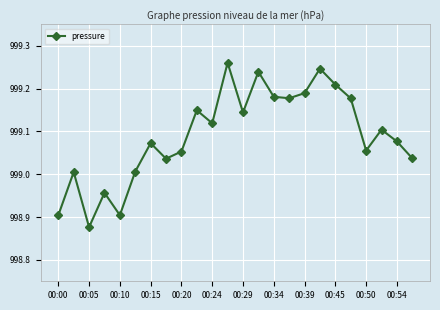

How many interior local valleys (lower than both neighbors) does the data have?

7